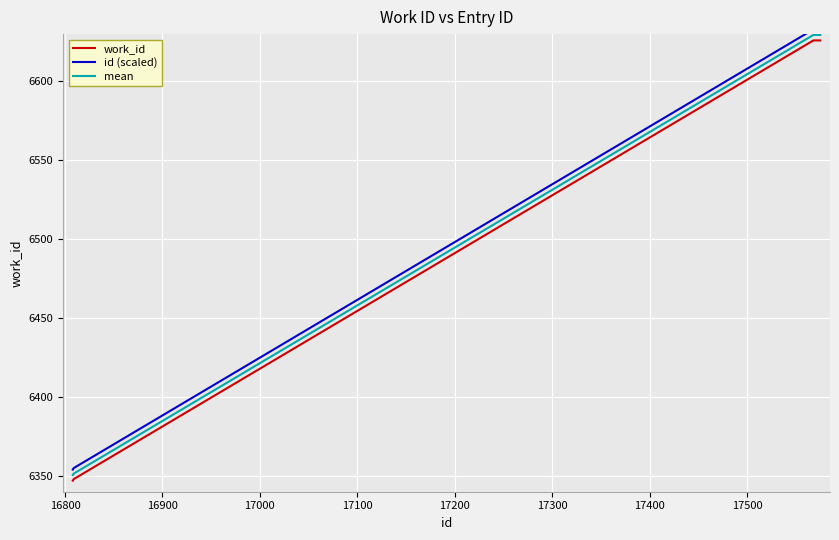

True or false: mean and work_id intersect in this chart.

False